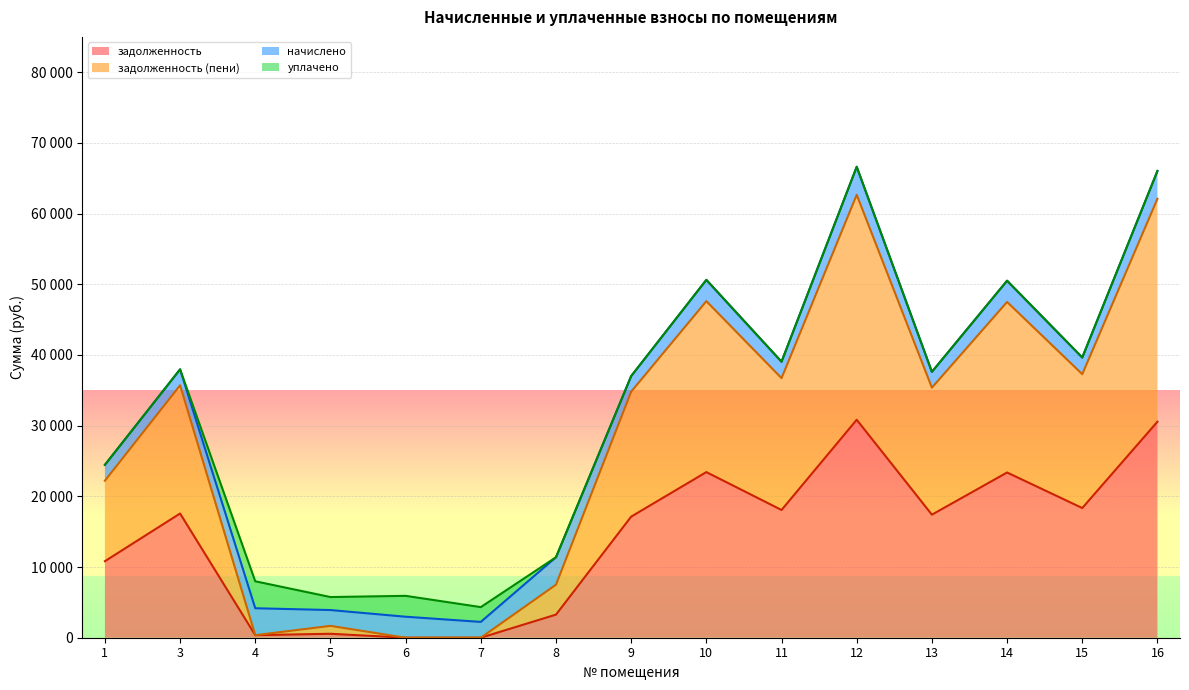

True or false: задолженность and задолженность (пени) intersect in this chart.

False